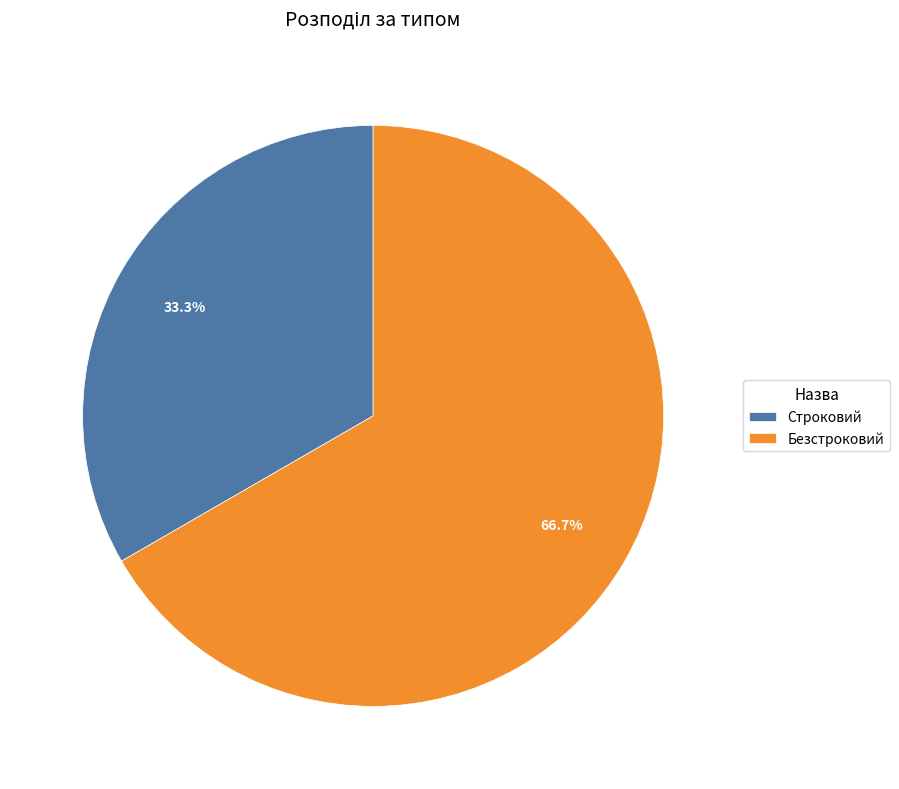

Which slice is the smallest?

Строковий